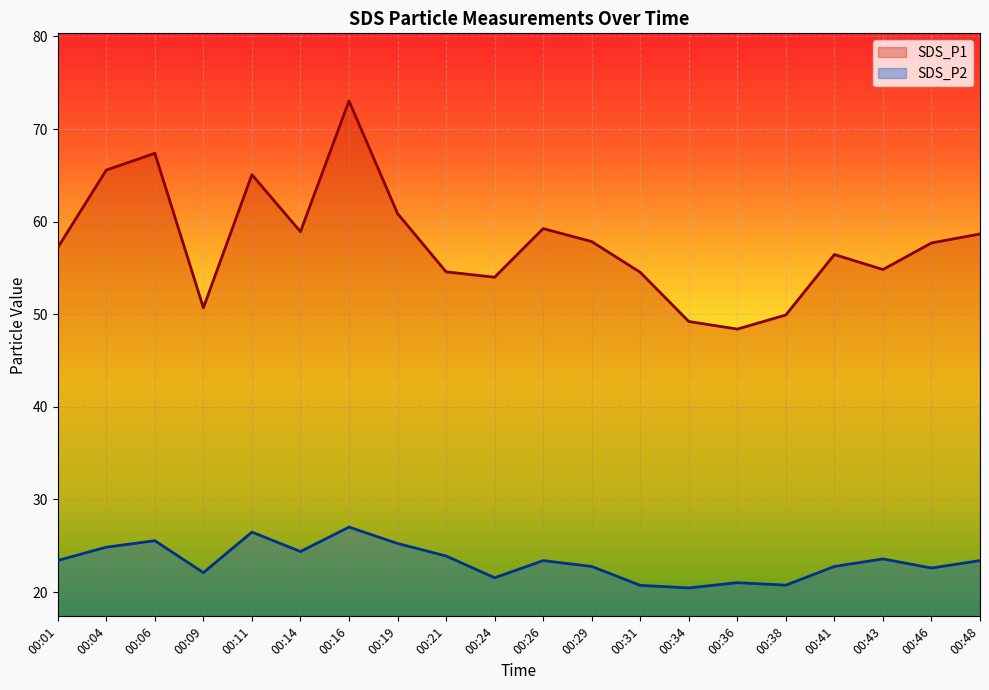

Which series has the widest spread of values?

SDS_P1